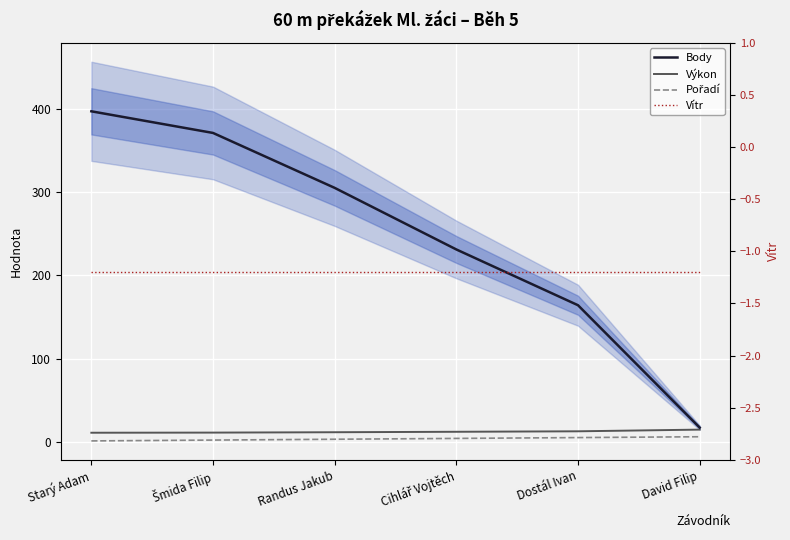

What position from the left is Randus Jakub?

3